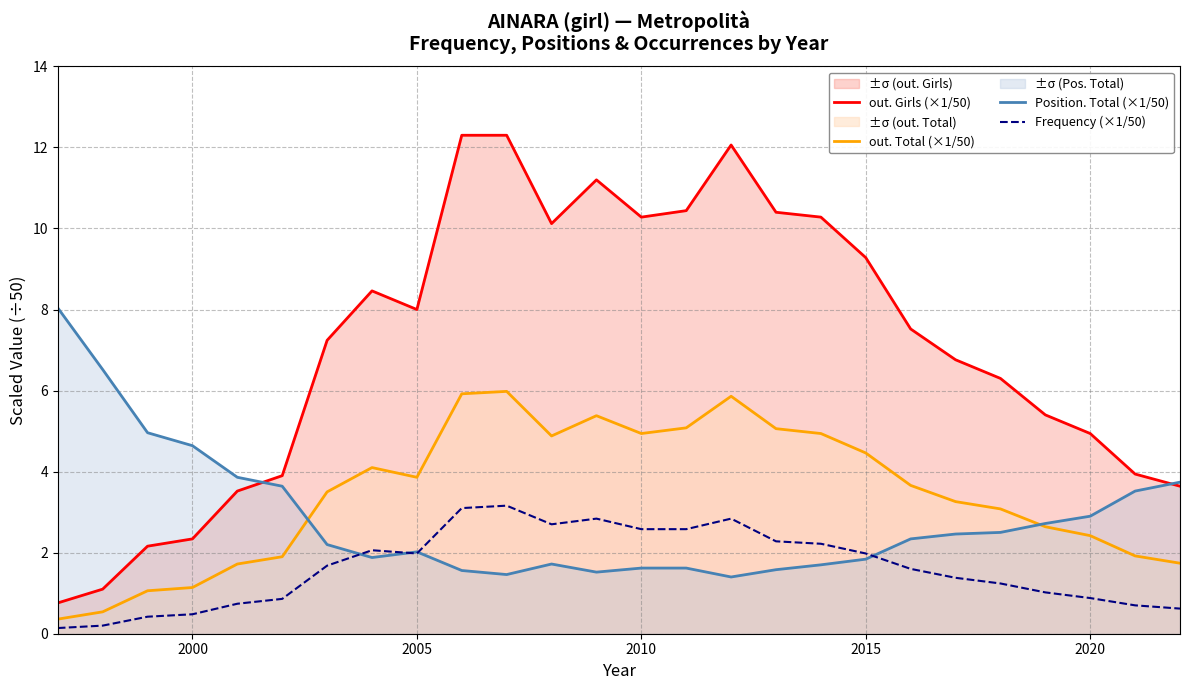

Which series has the widest spread of values?

out. Girls (×1/50)